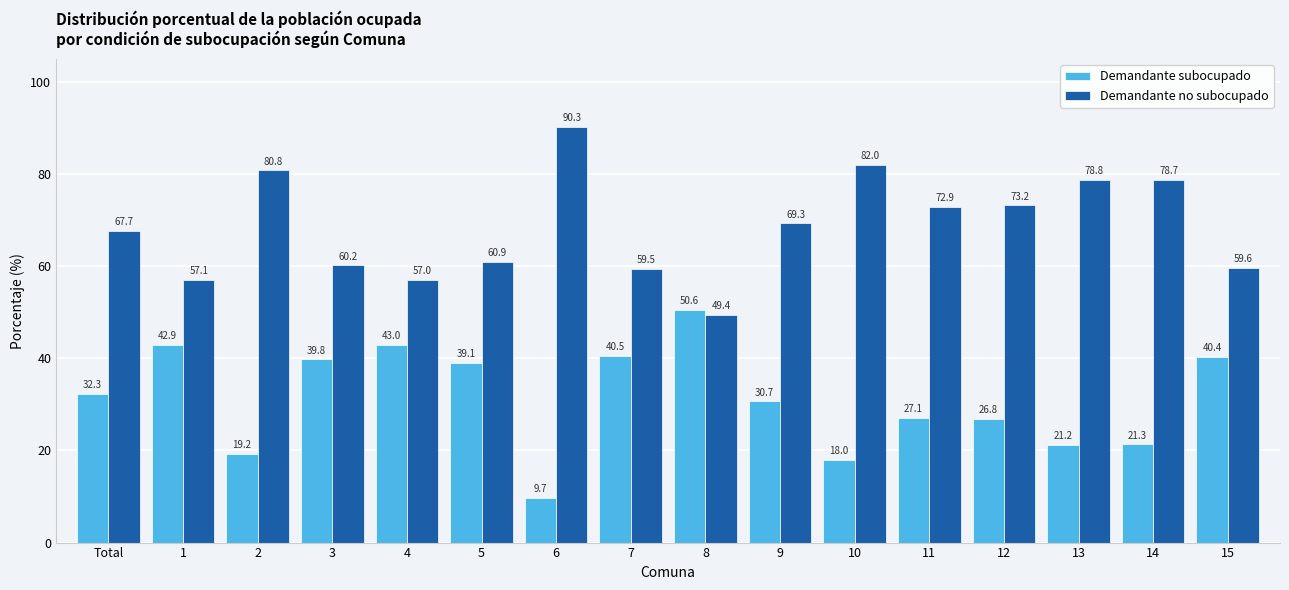

What are all the series names shown in the legend?

Demandante subocupado, Demandante no subocupado